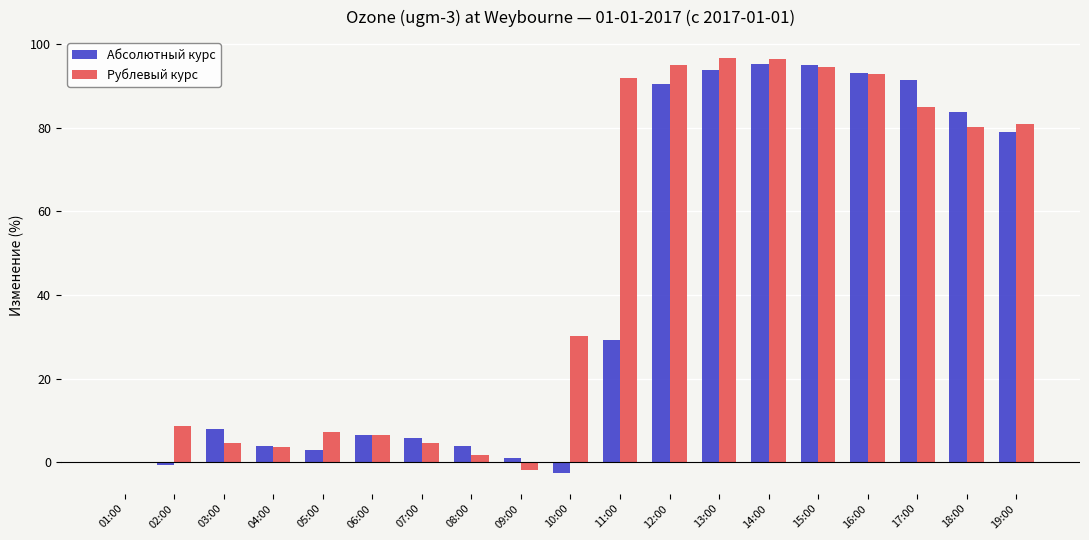

Between 07:00 and 16:00, which series saw the biggest shift?

Рублевый курс